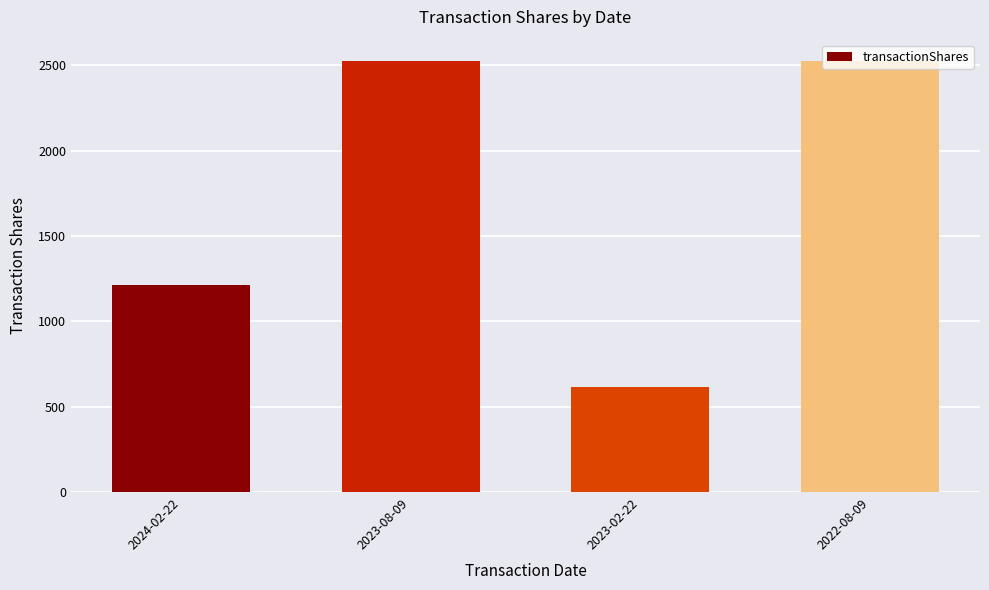

What is the maximum value shown in the chart?

2524